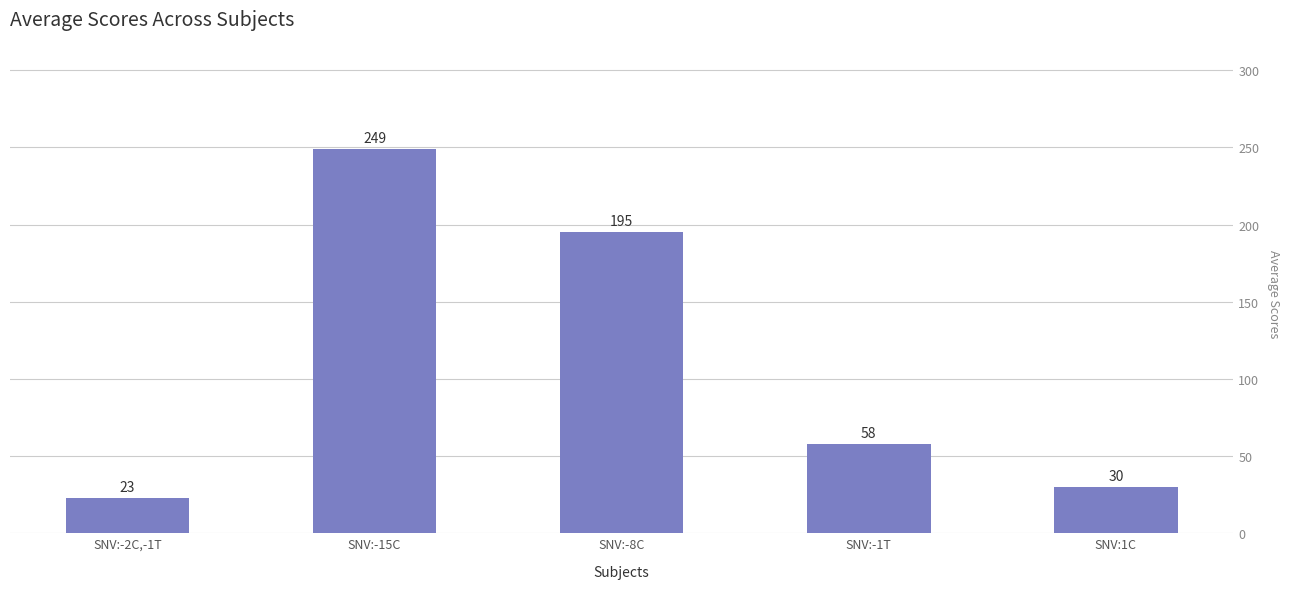

Reading right to left, extract all data points from this chart.

30	58	195	249	23